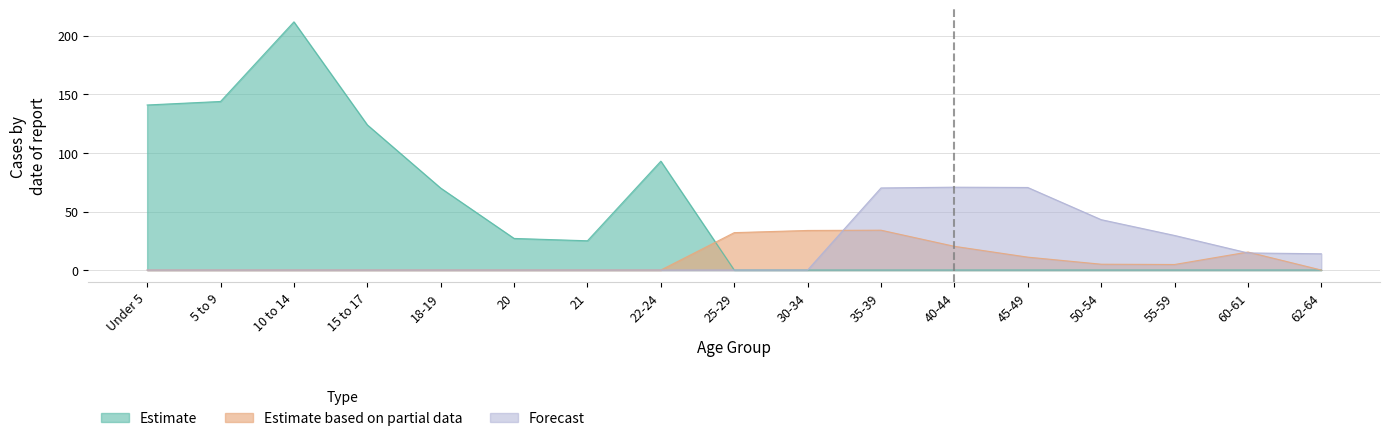

Where is This Area (Estimate) nearest to the value 106?

22-24